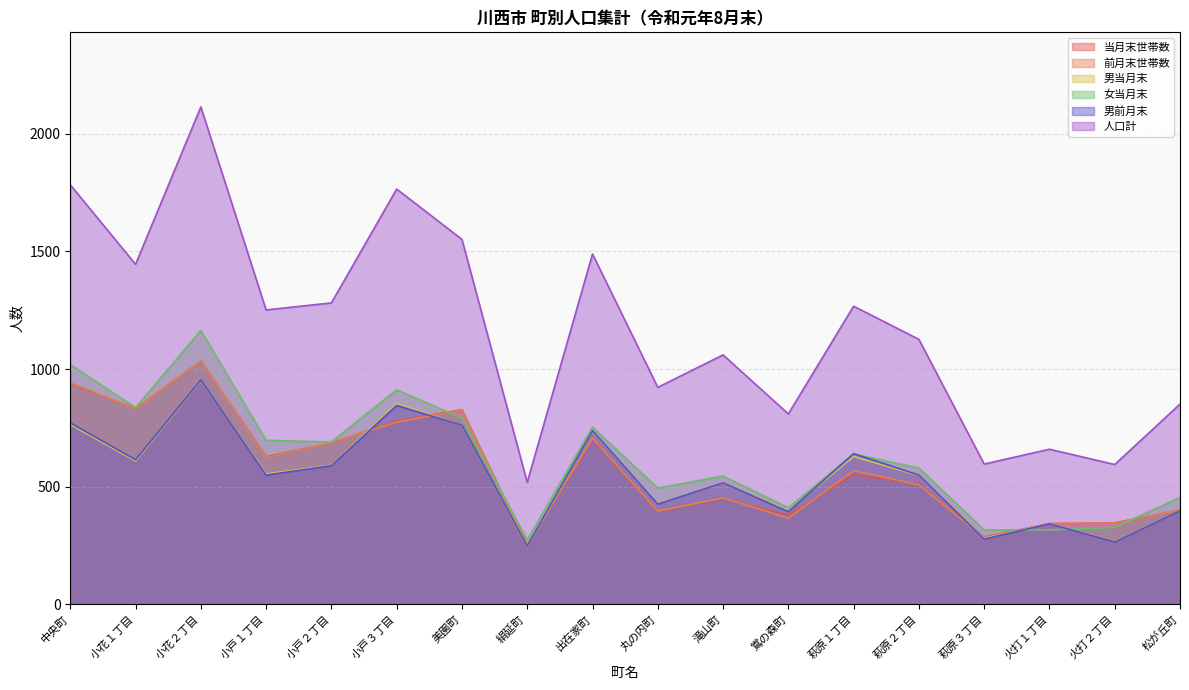

At how many categories does at least one series exceed 490?

18